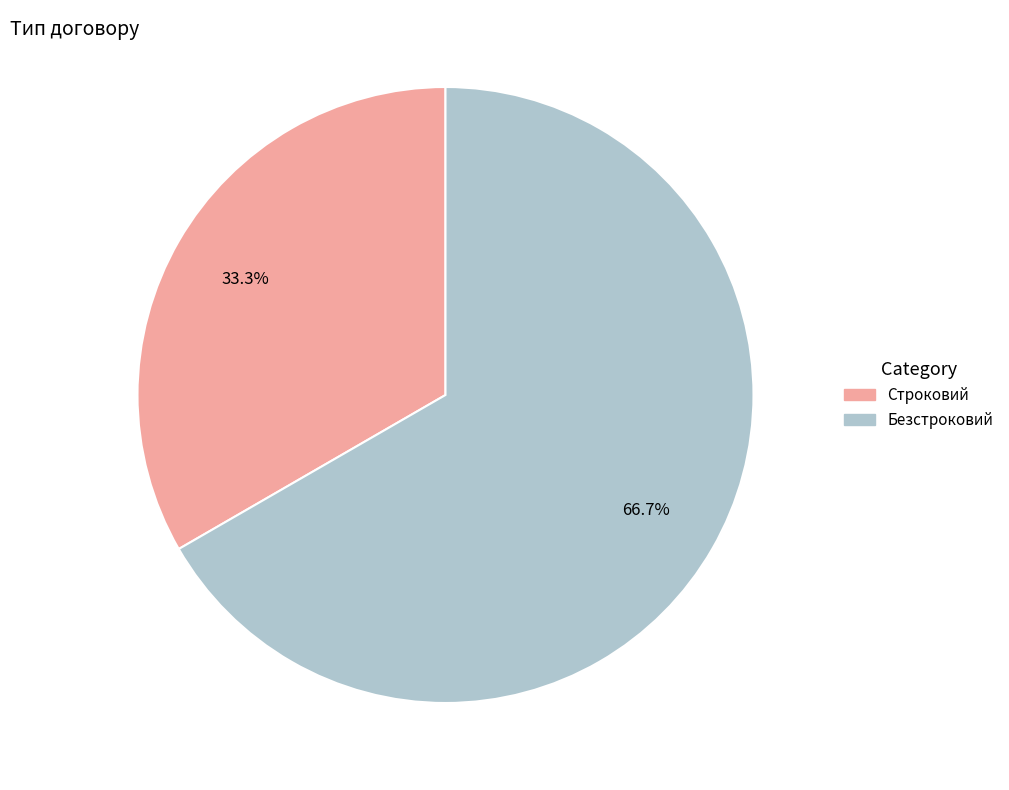

Is Строковий the majority of the pie?

No